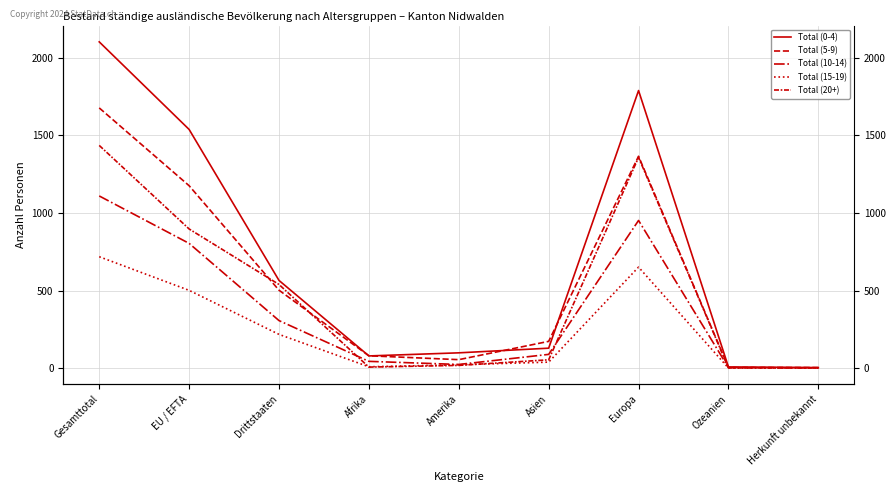

The Total (5-9) series shows 6 at Ozeanien. True or false?

False